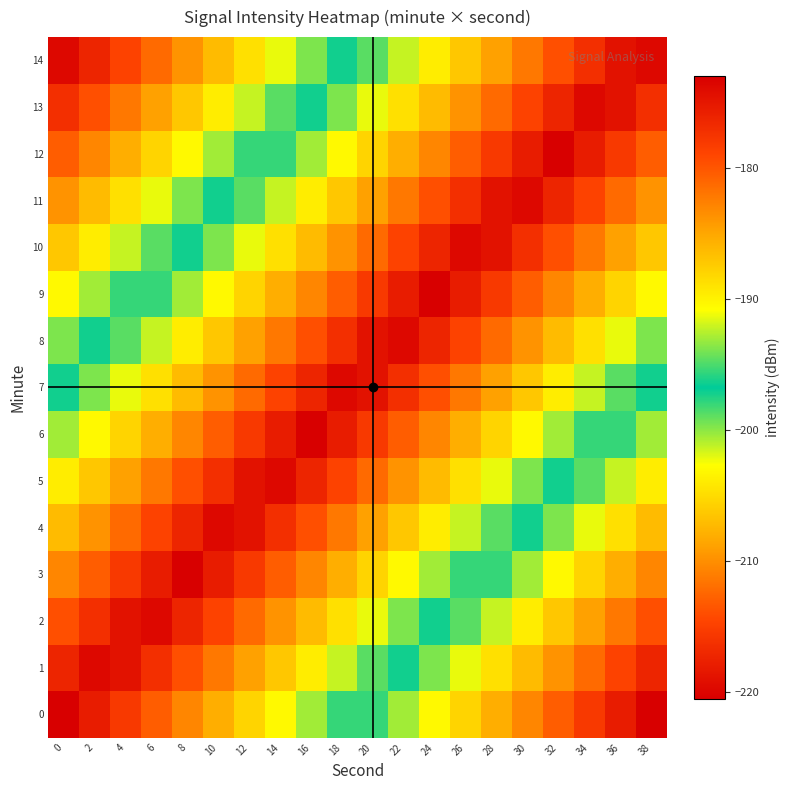

What is the minimum value shown in the chart?

-220.5